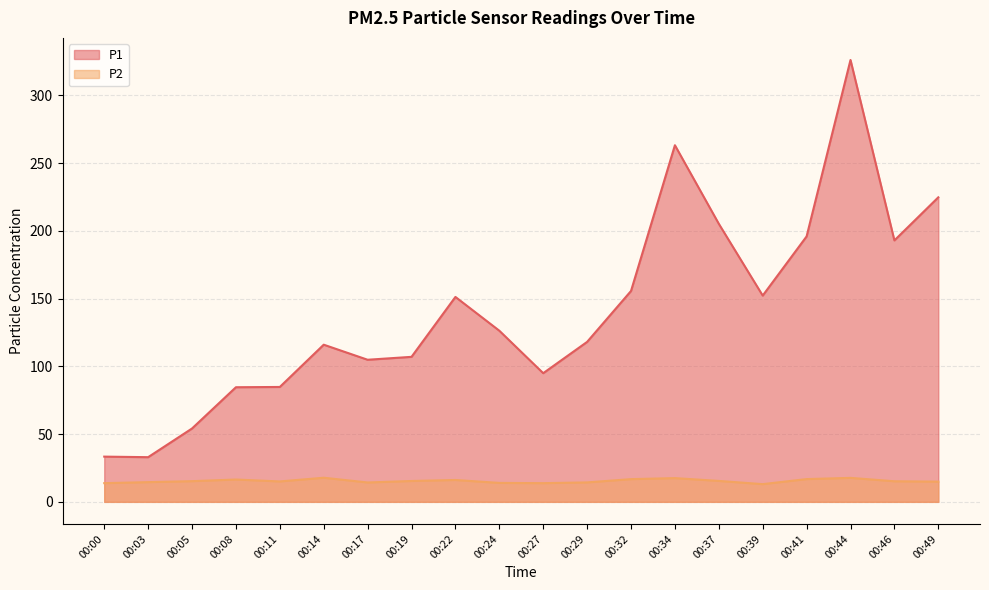

Does the chart have visible grid lines?

Yes